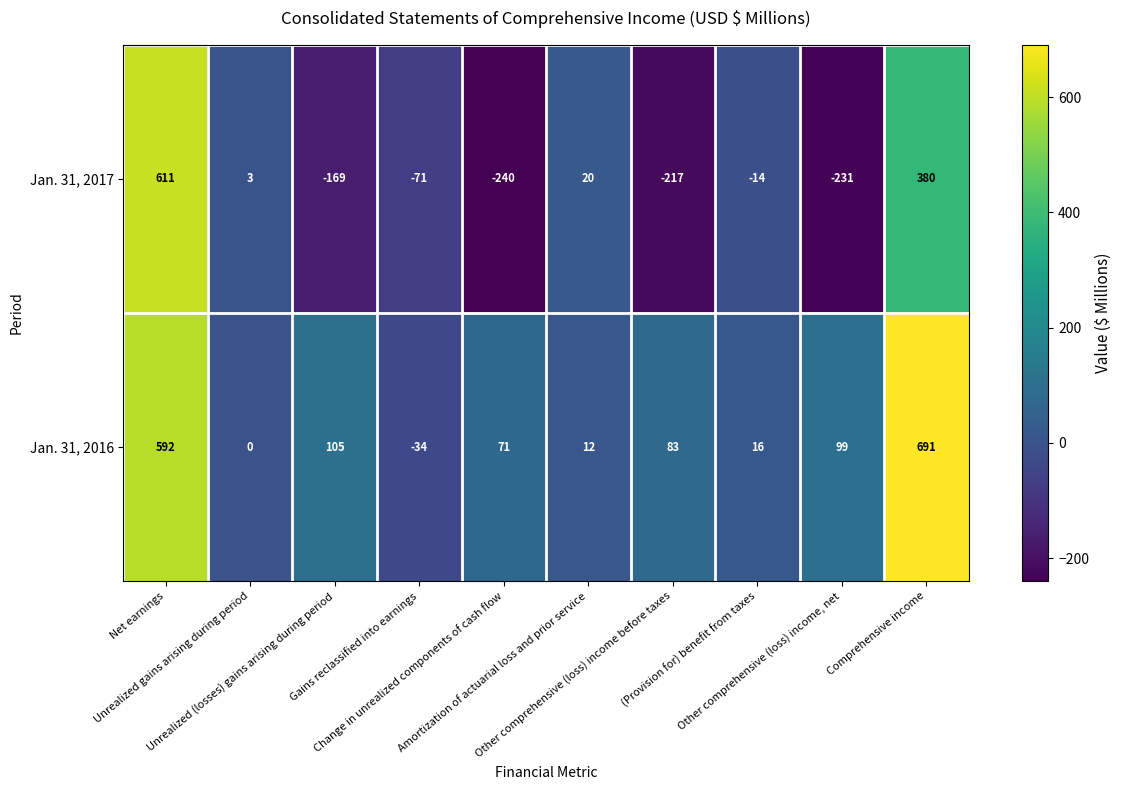

What is the average value of the Jan. 31, 2016 series?

164